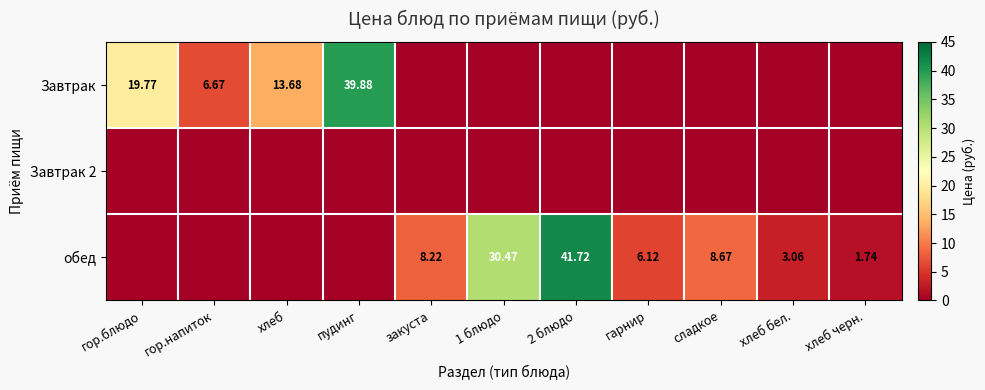

Where does the обед series first go above 3?

закуста